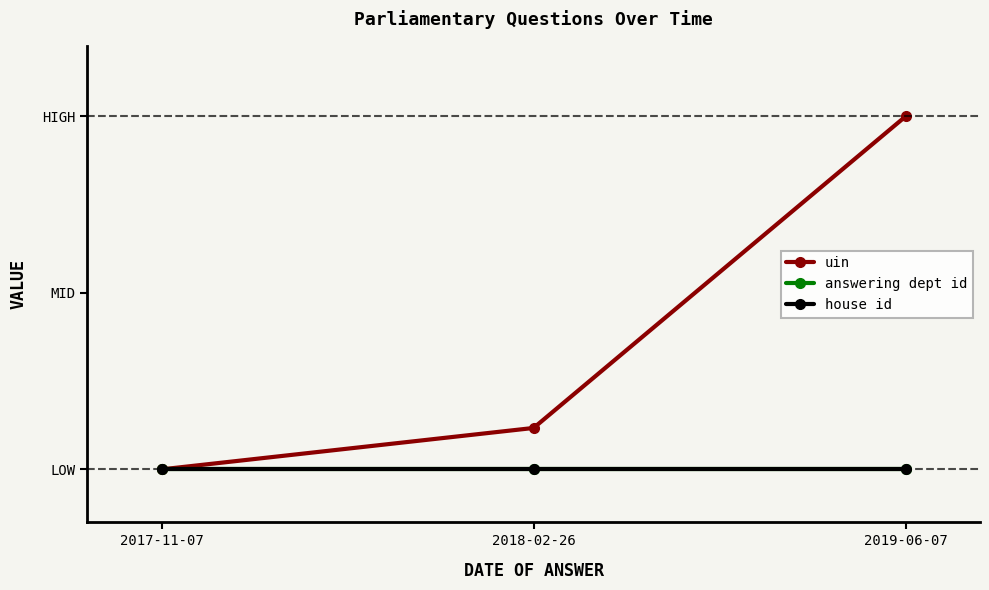

How many lines are shown in the chart?

3